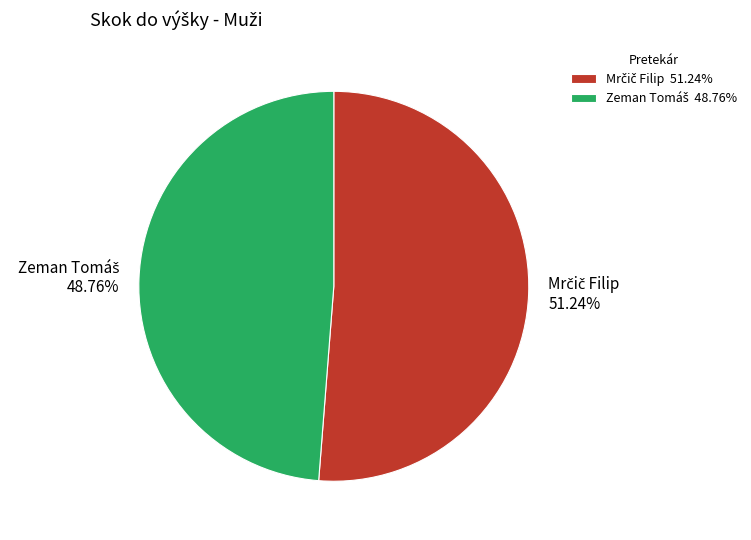

Does any single category account for the majority?

Yes